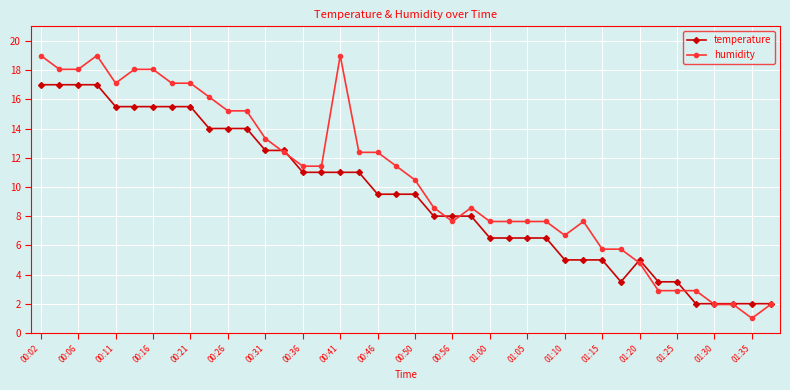

What is the difference between the maximum and second lowest values in the humidity series?

17.1